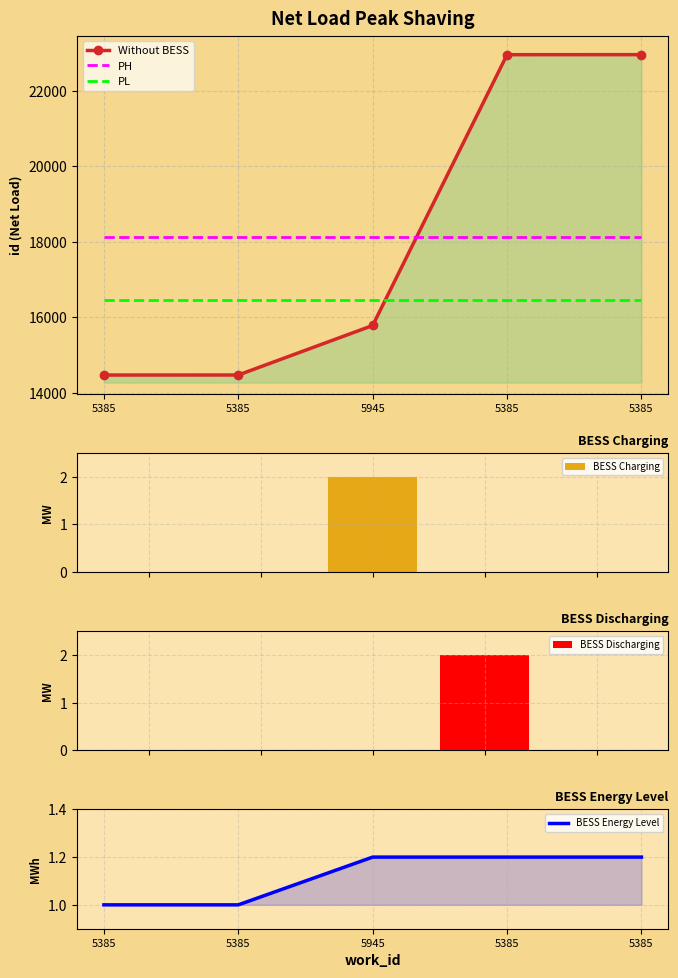

How many categories are shown in the chart?

5